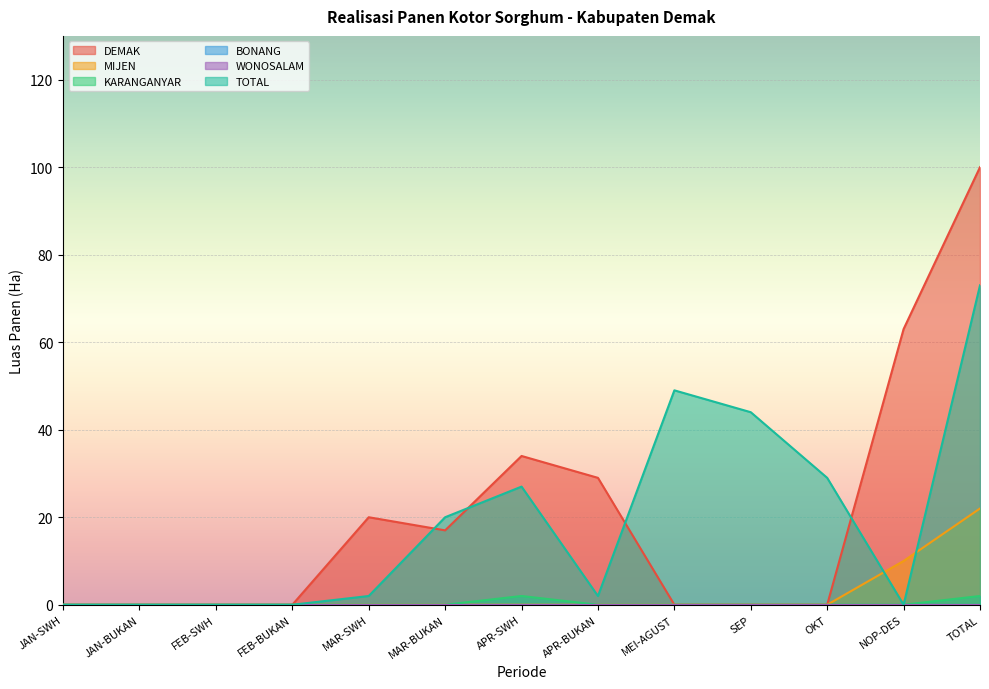

How many interior local peaks does the DEMAK series have?

2